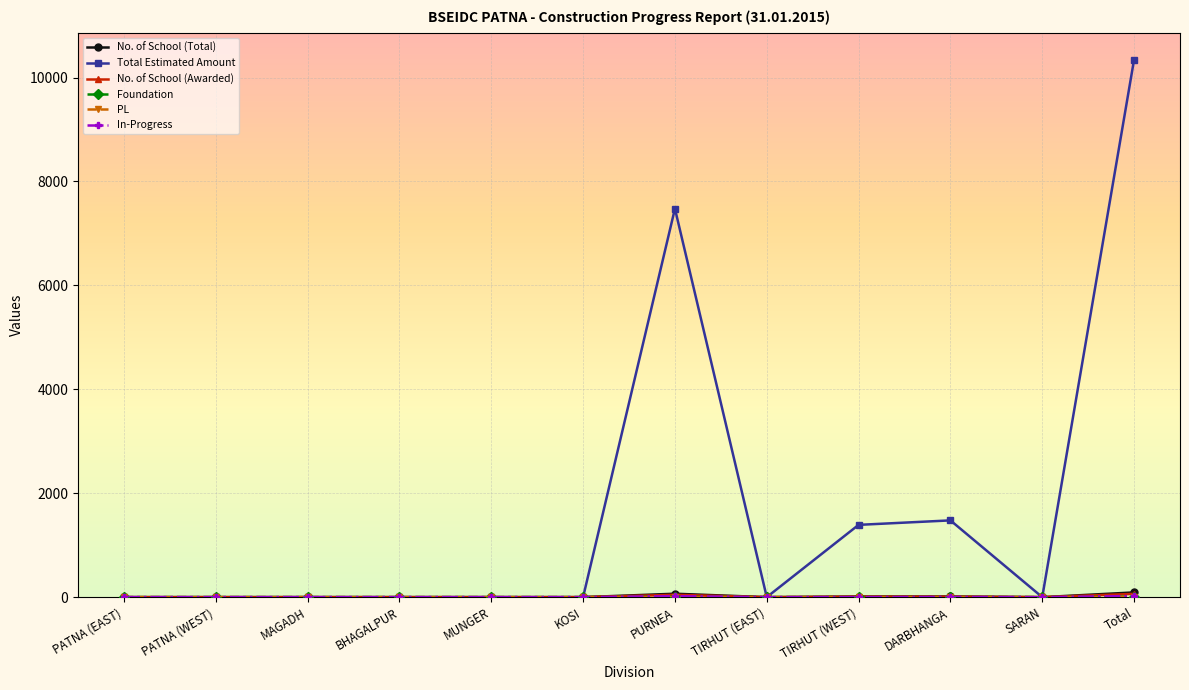

Where is Total Estimated Amount nearest to the value 5172?

PURNEA